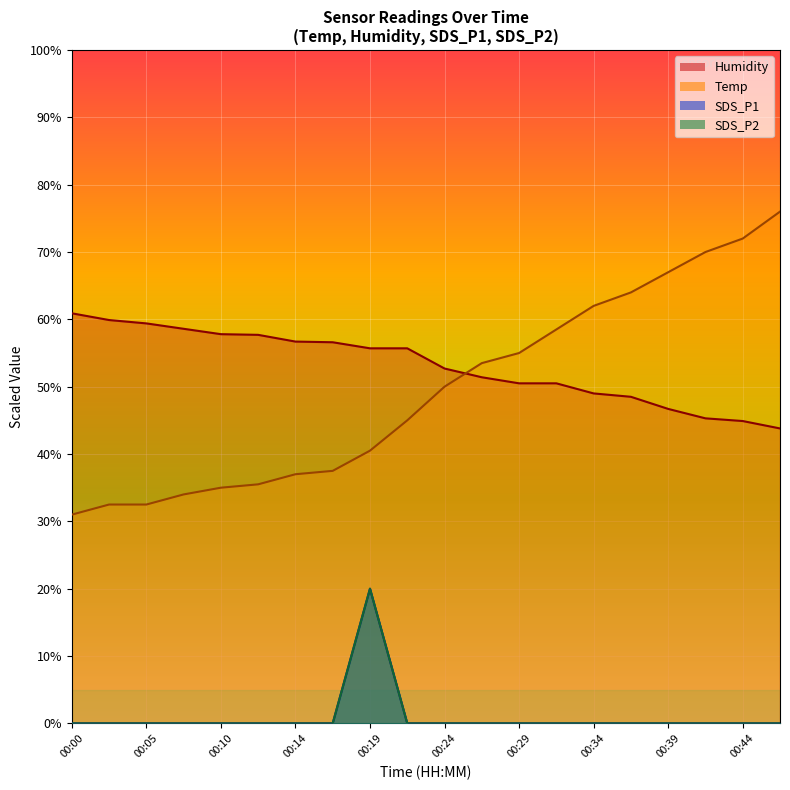

Read the Temp value at 00:29.

55.0